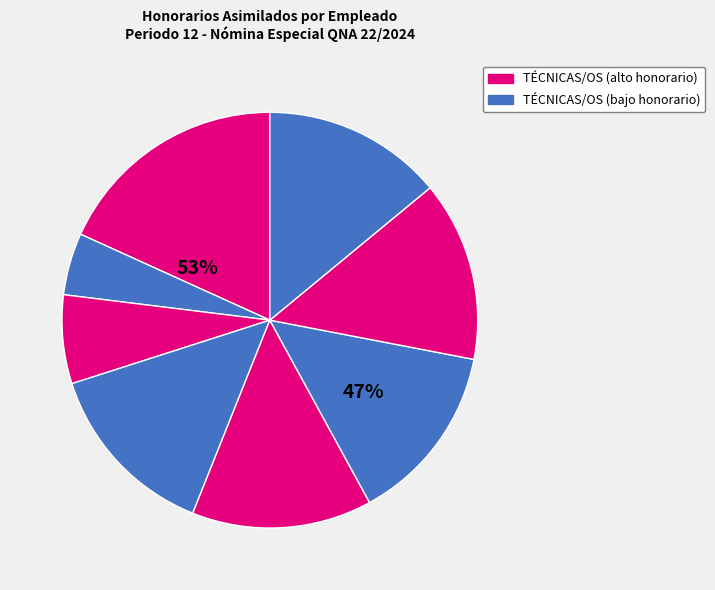

To the nearest percent, what is the average slice percentage?

12%